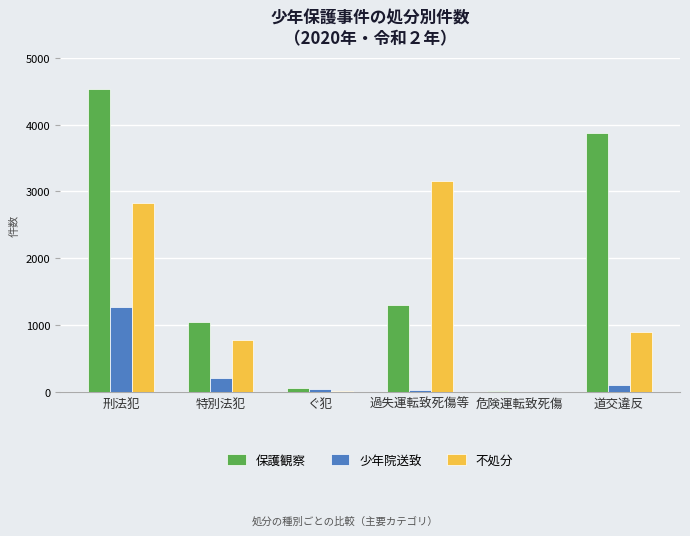

At which label is 不処分 closest to 1579?

道交違反